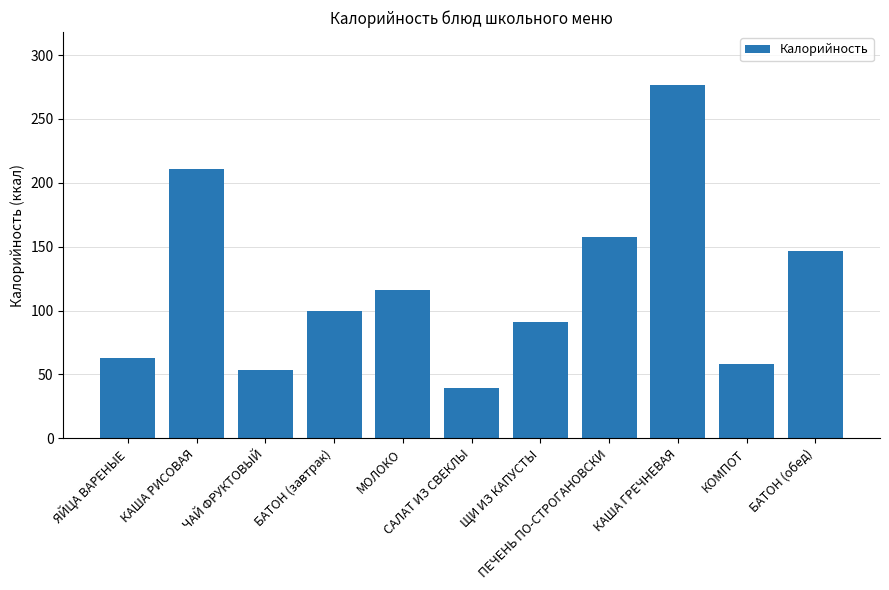

True or false: the data shows 74.0 at КАША ГРЕЧНЕВАЯ.

False